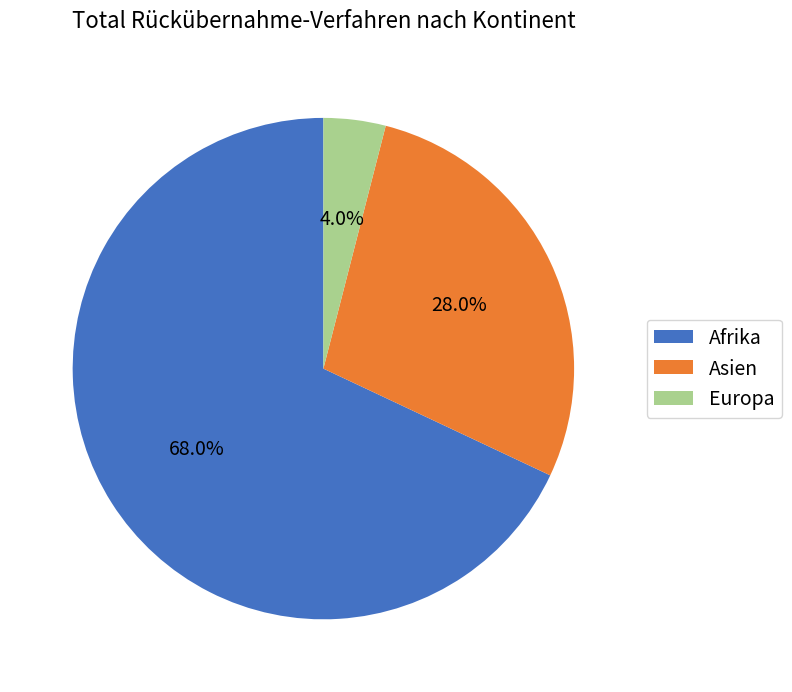

What is the total percentage of Asien and Afrika?

96.0%